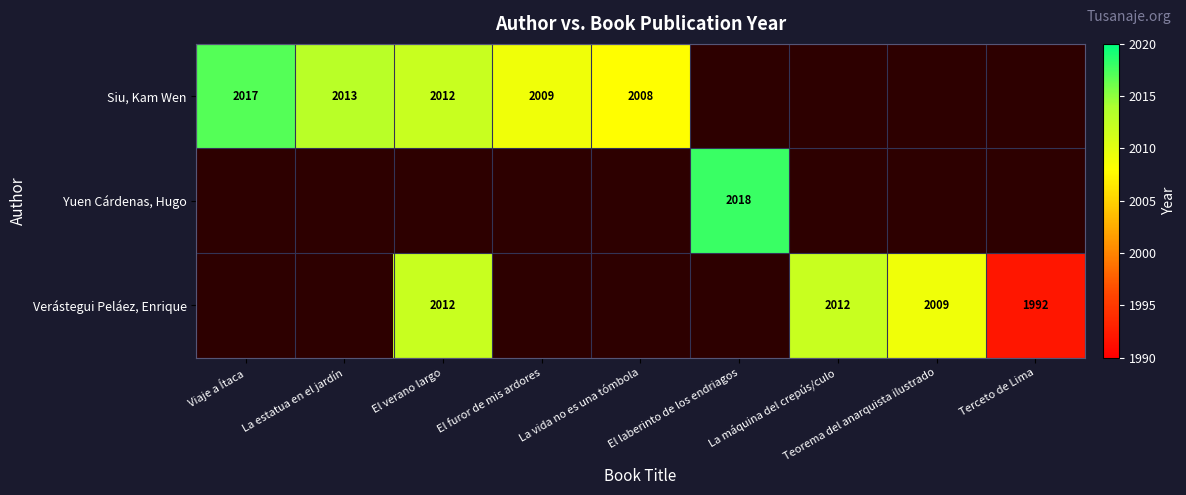

True or false: Verástegui Peláez, Enrique has a value of 2012 at El verano largo.

True